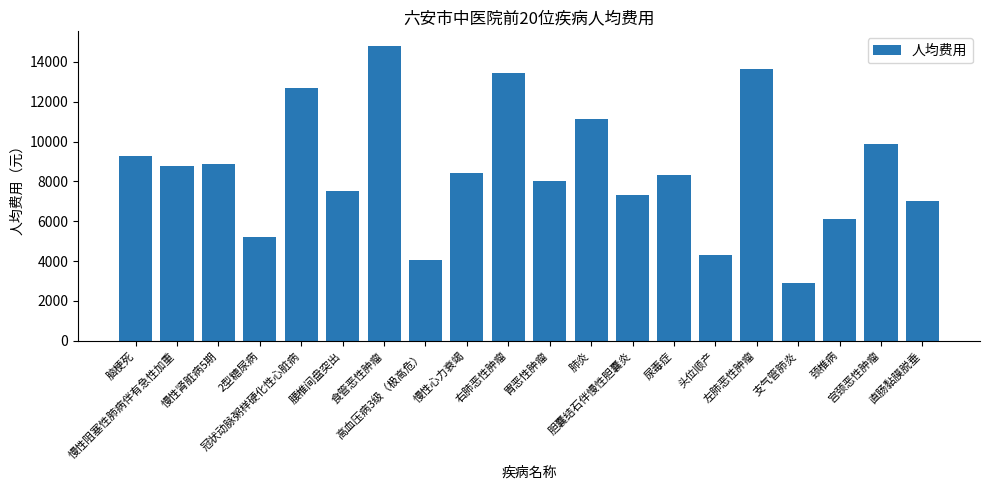

At which label does the data first exceed 8431?

脑梗死